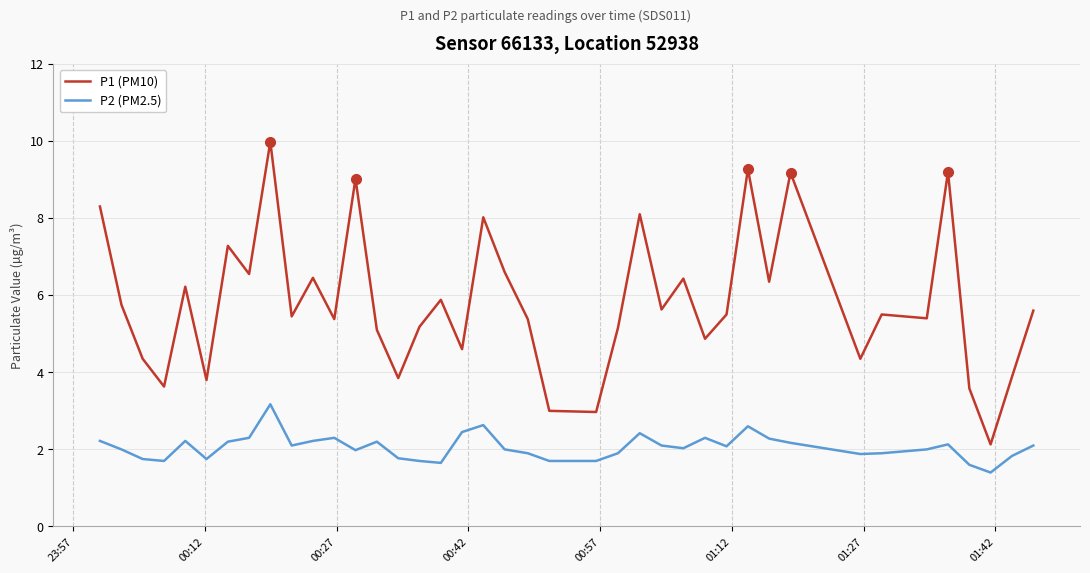

Which series has the largest total across all categories?

P1 (PM10)